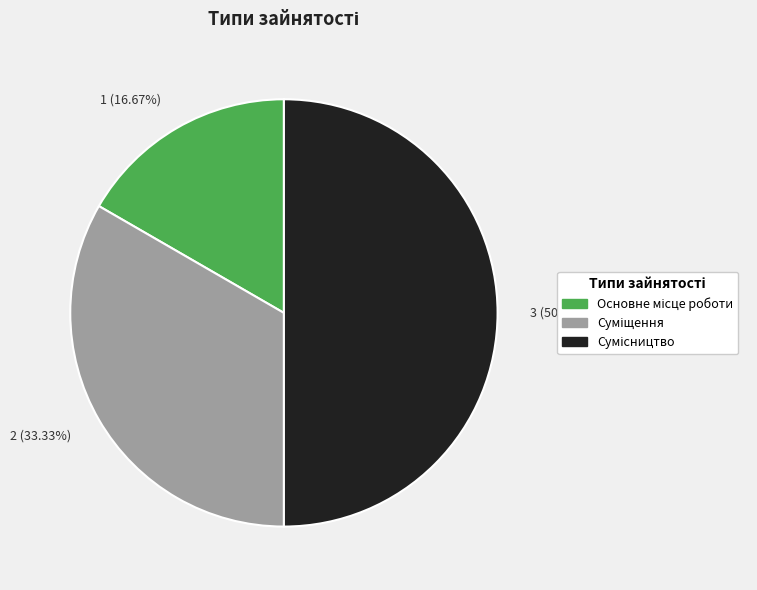

How many slices are in this pie chart?

3